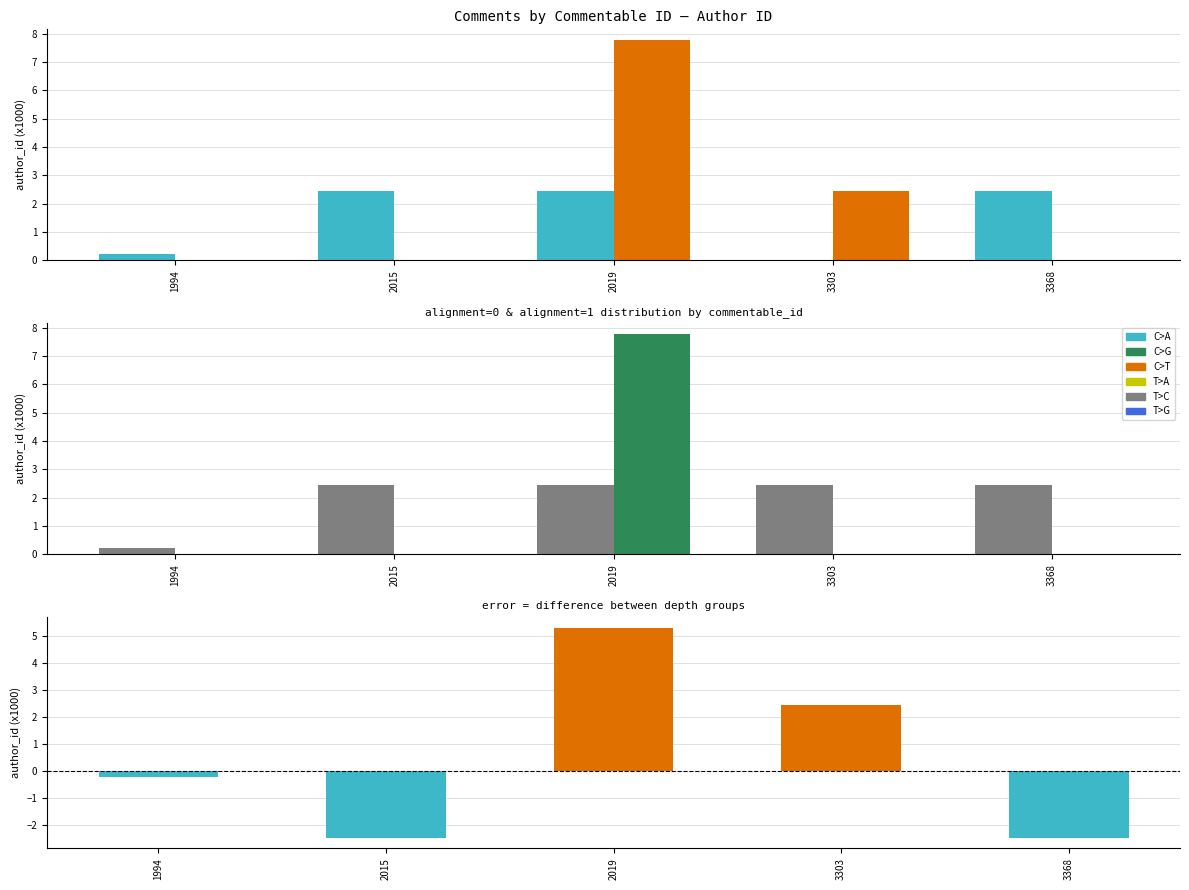

Reading left to right, transcribe all the data shown in this chart.

depth=0: 1994=0.2	2015=2.5	2019=2.5	3303=0.0	3368=2.5
depth=1: 1994=0.0	2015=0.0	2019=7.8	3303=2.5	3368=0.0
alignment=0: 1994=0.2	2015=2.5	2019=2.5	3303=2.5	3368=2.5
alignment=1: 1994=0.0	2015=0.0	2019=7.8	3303=0.0	3368=0.0
difference (depth1 - depth0): 1994=-0.2	2015=-2.5	2019=5.3	3303=2.5	3368=-2.5